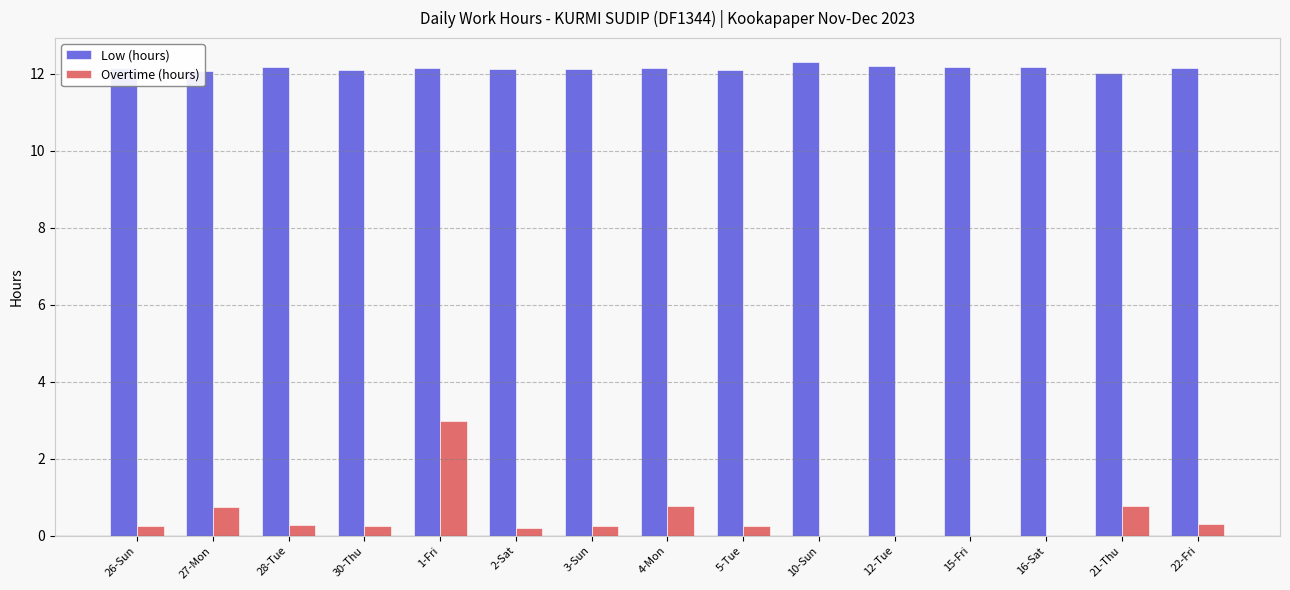

Is the value of Overtime (hours) at 21-Thu greater than the value of Low (hours) at 28-Tue?

No